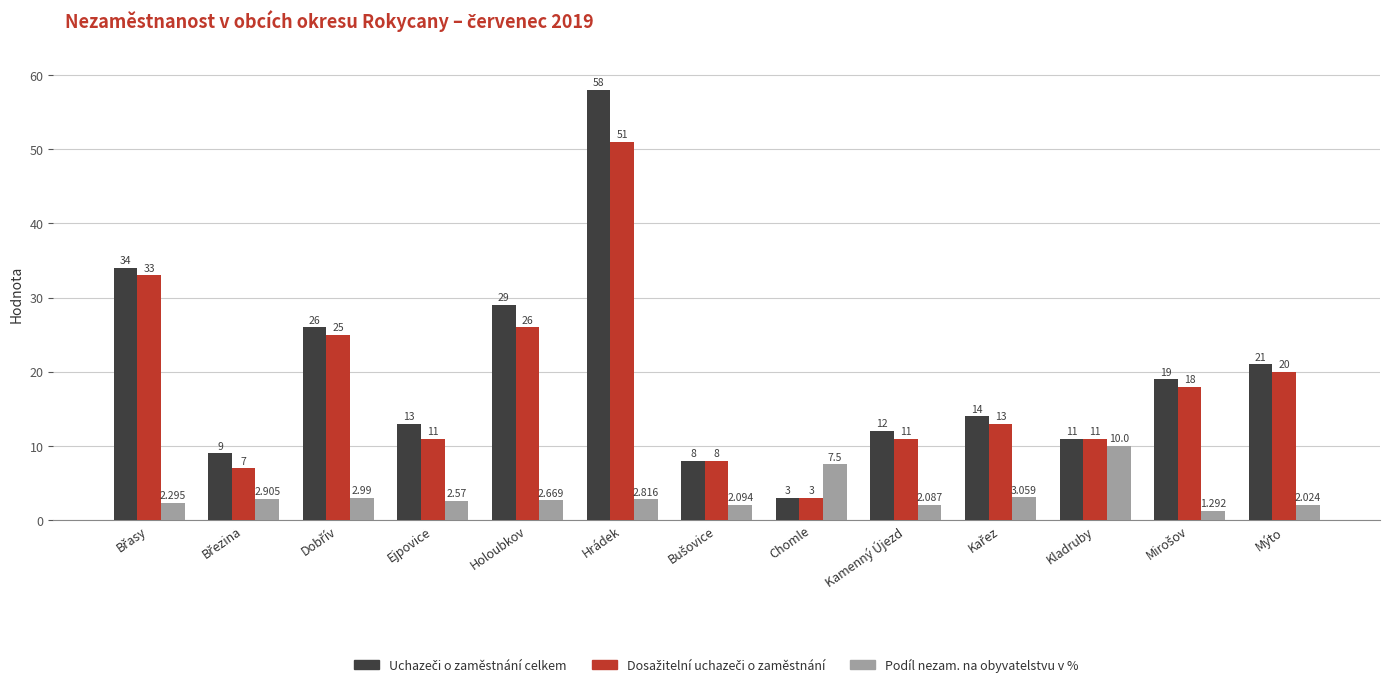

At which category is the sum across all series the highest?

Hrádek